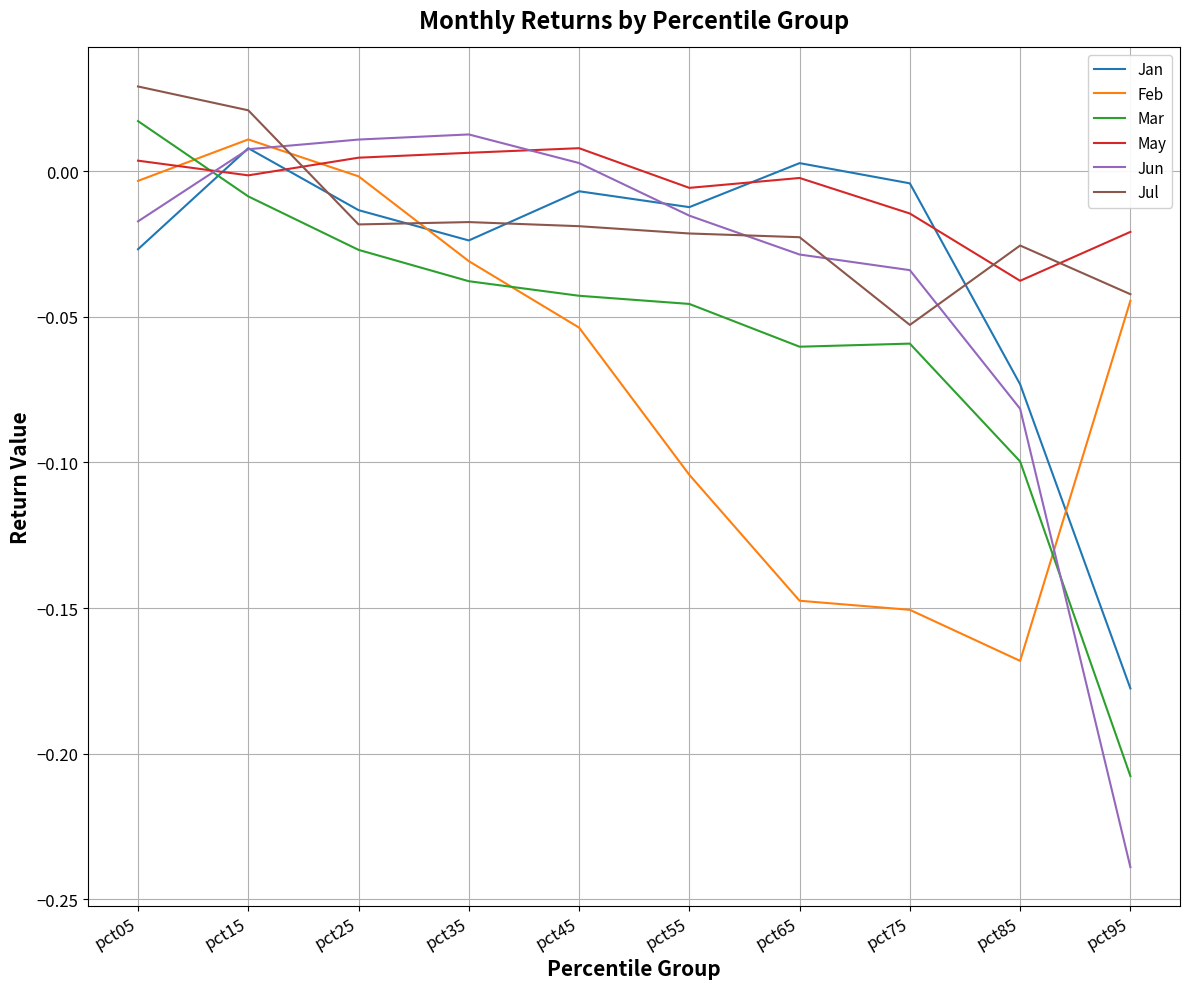

Which category has the highest value across all series?

pct05